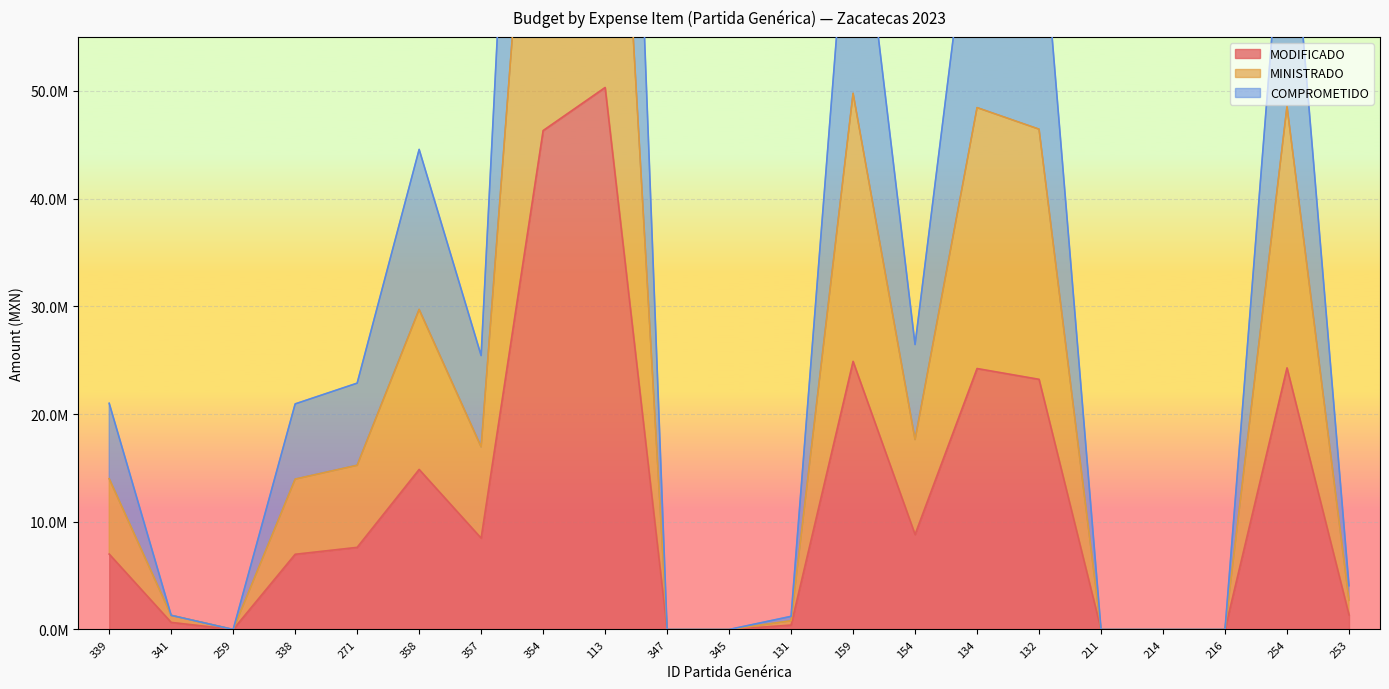

Does the chart display data point markers on the line(s)?

No